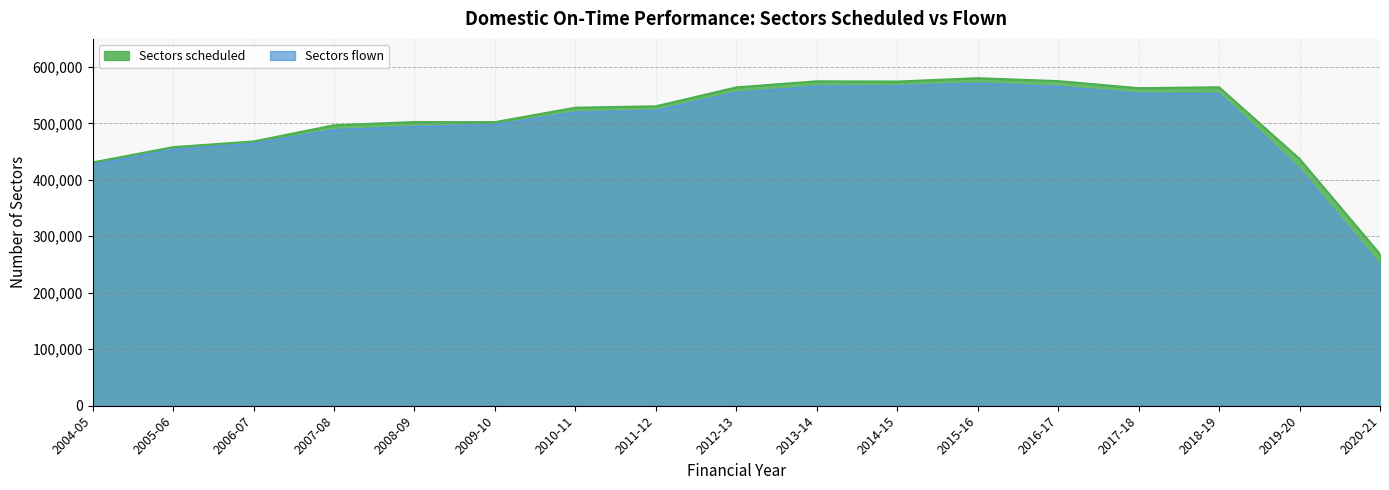

Which has a higher value, 2016-17 or 2017-18?

2016-17